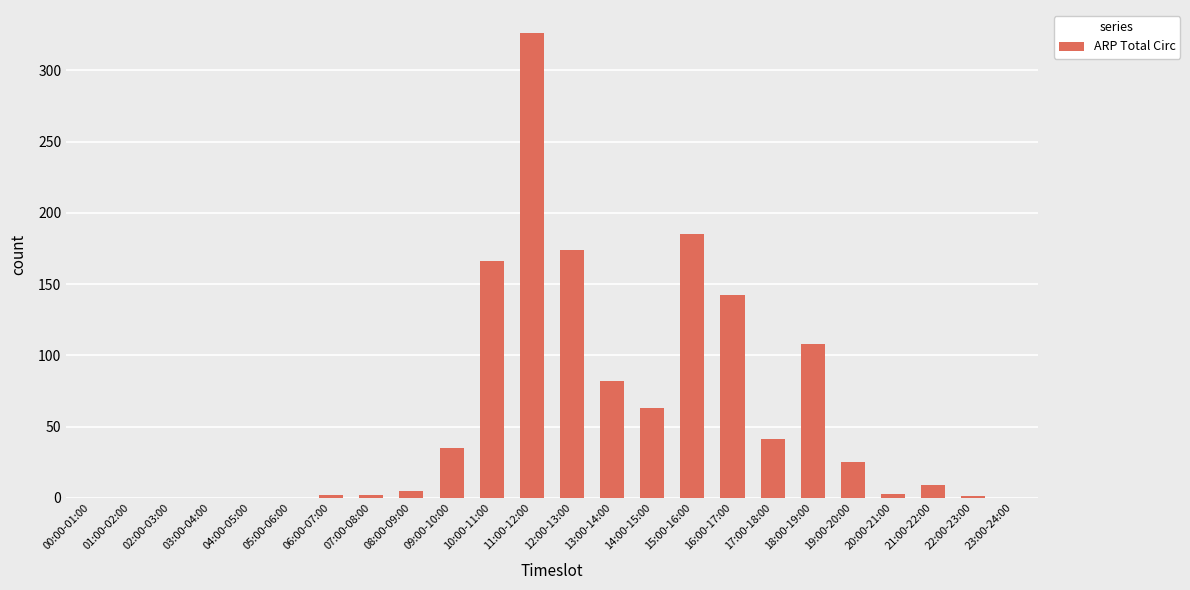

What is the maximum value shown in the chart?

326